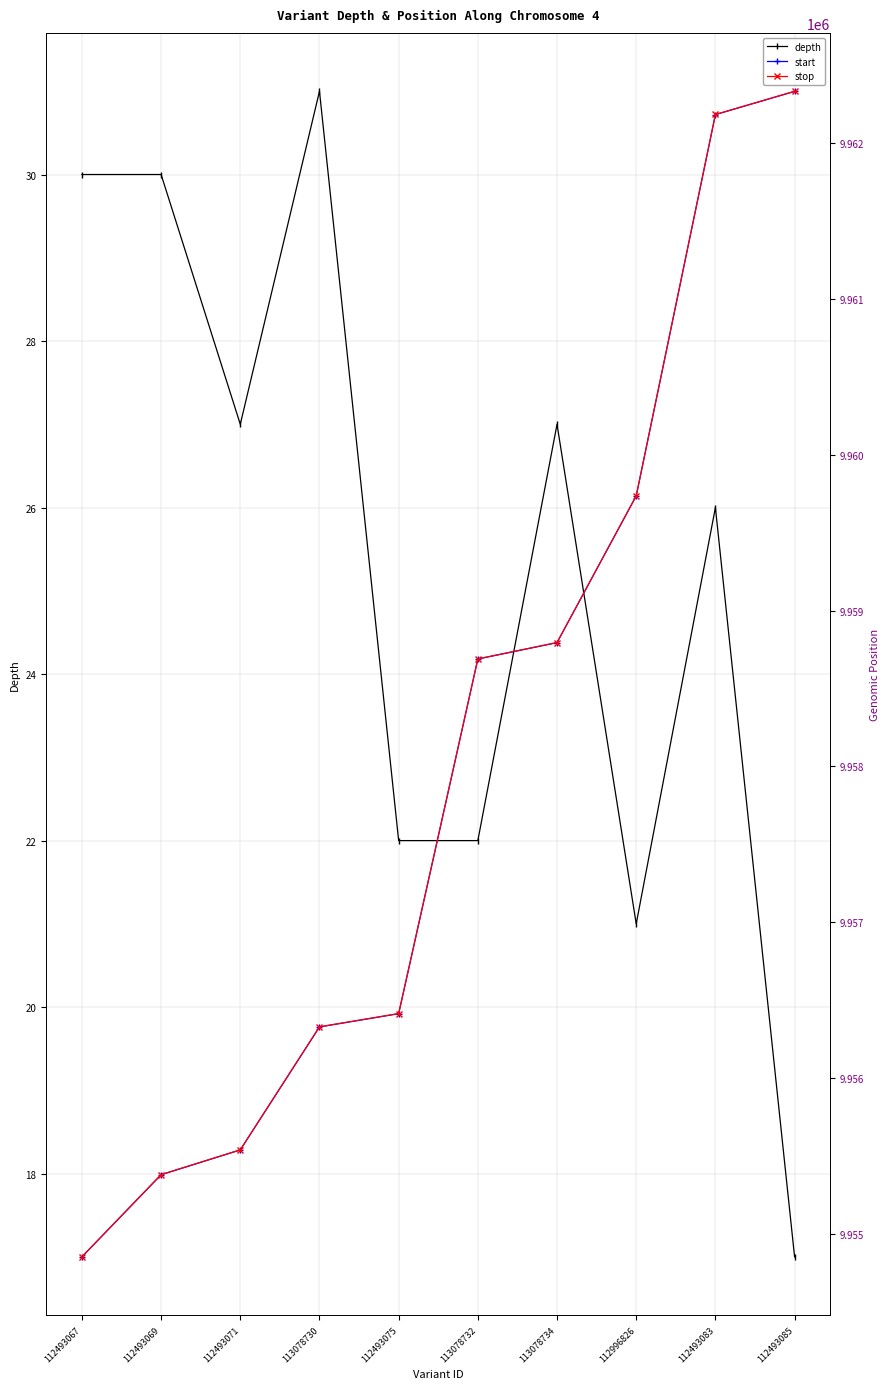

Which series has the largest total across all categories?

stop